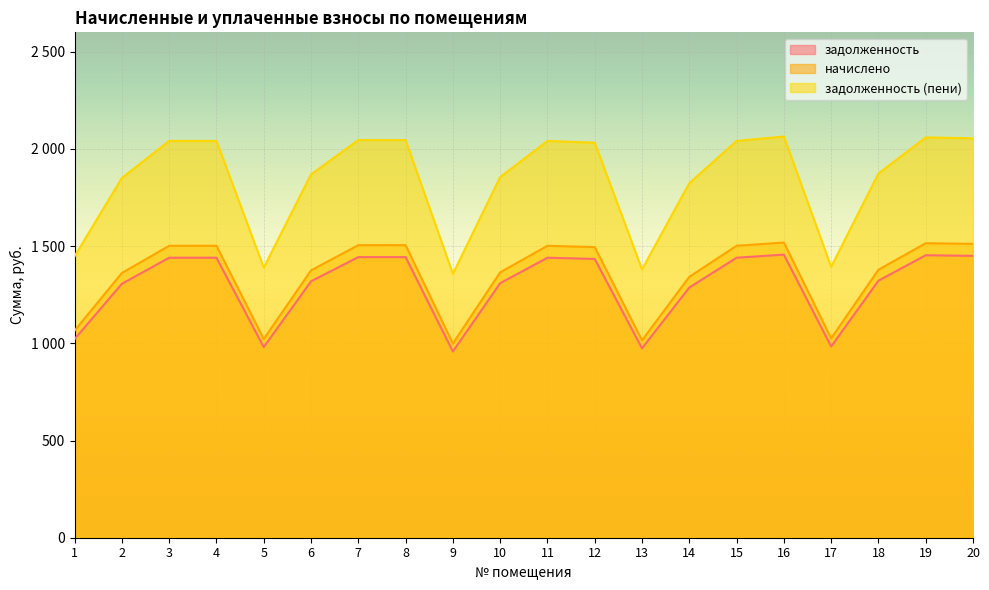

Which series has the largest total across all categories?

задолженность (пени)